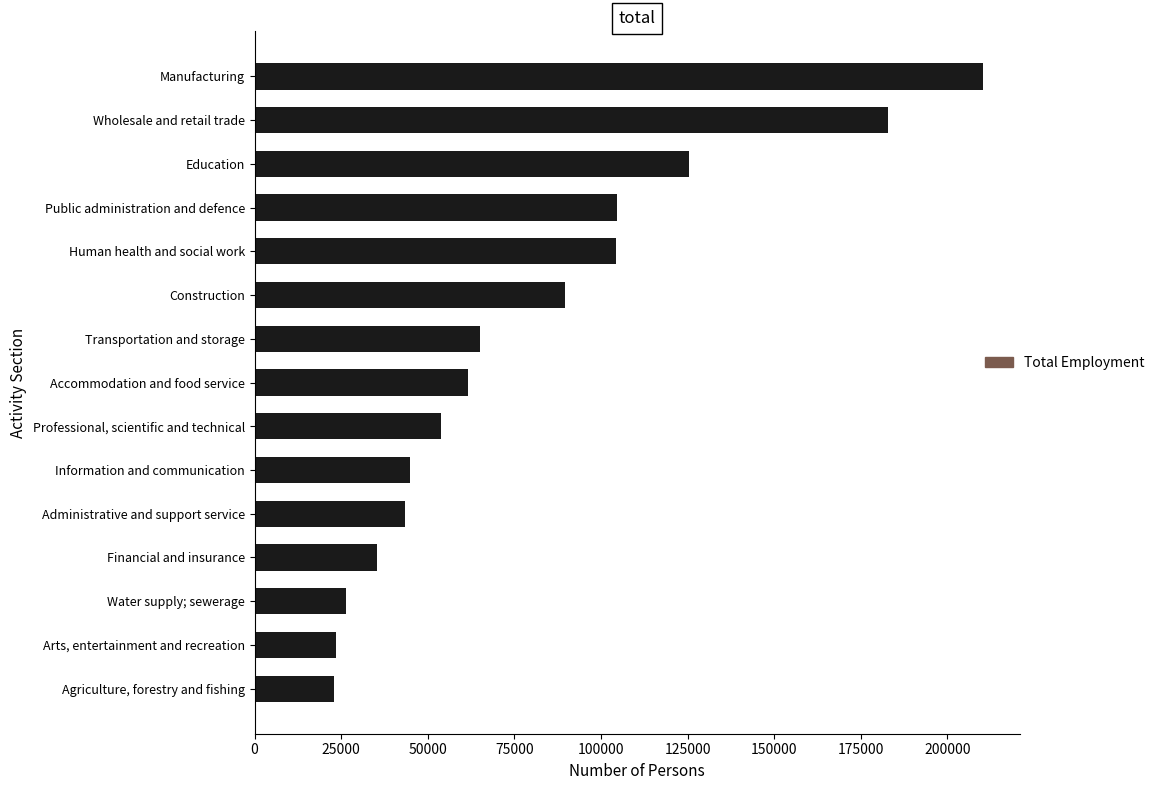

What is the maximum value shown in the chart?

210343